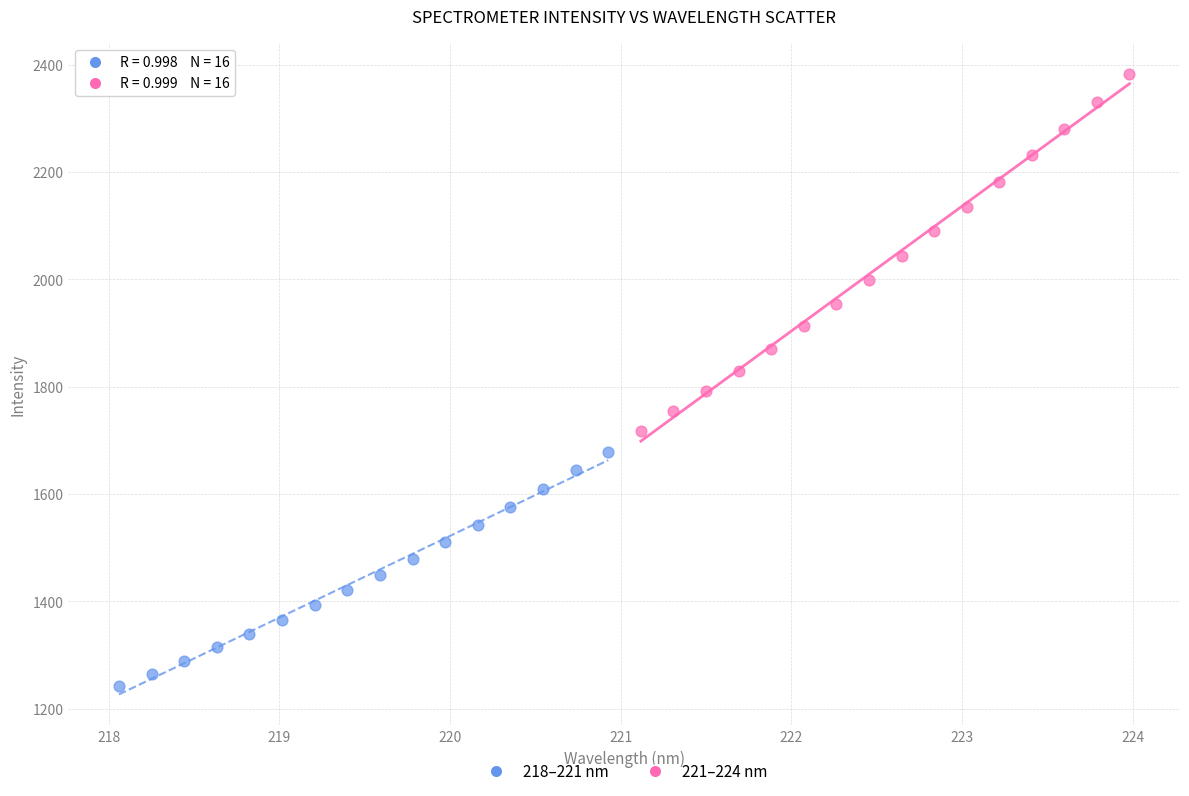

Which series contains the highest Y value?

221–224 nm